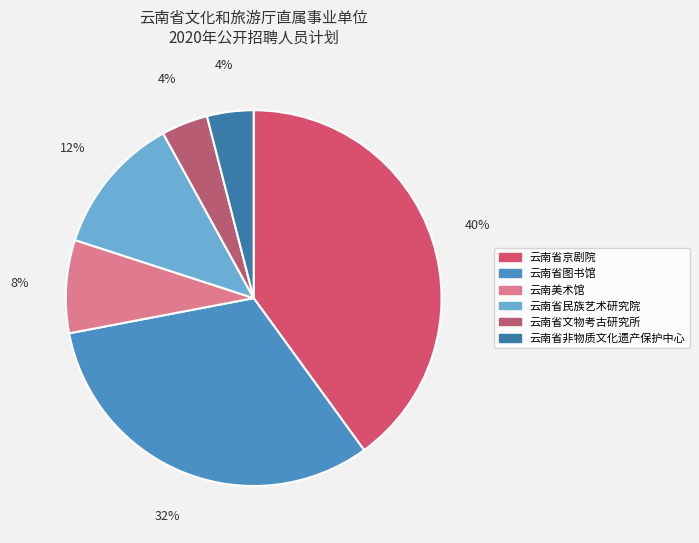

Rank the categories by value from highest to lowest.

云南省京剧院, 云南省图书馆, 云南省民族艺术研究院, 云南美术馆, 云南省文物考古研究所, 云南省非物质文化遗产保护中心